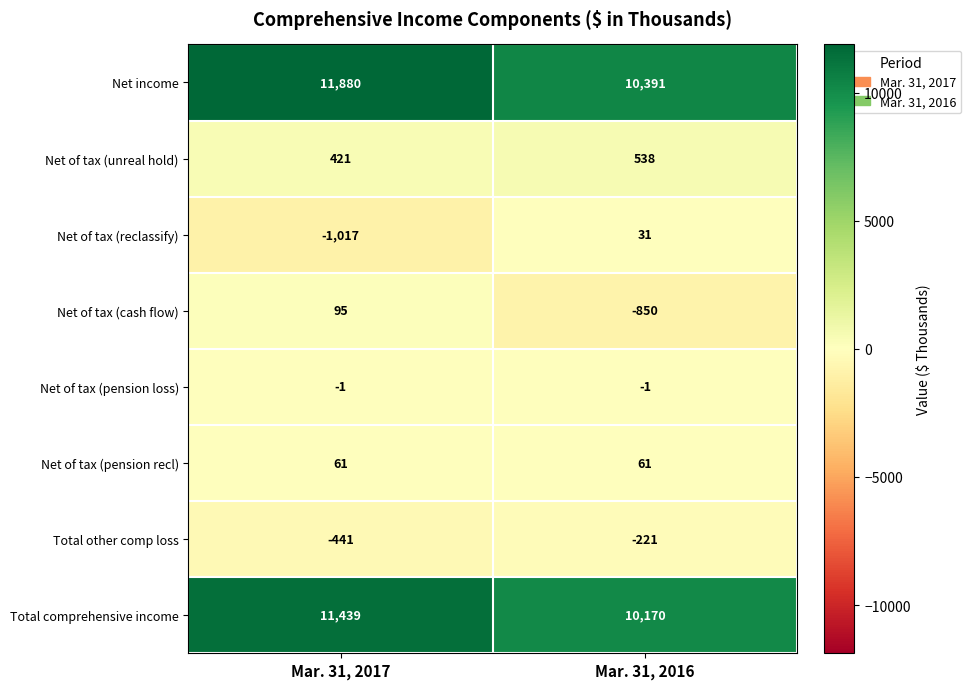

List the labels in order of Net of tax (reclassify) value, smallest first.

Mar. 31, 2017, Mar. 31, 2016